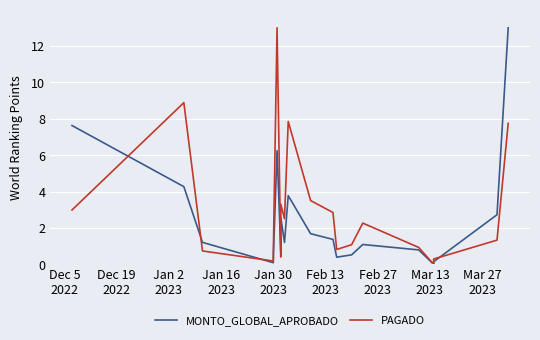

List the series in order of their overall mean, highest first.

PAGADO, MONTO_GLOBAL_APROBADO